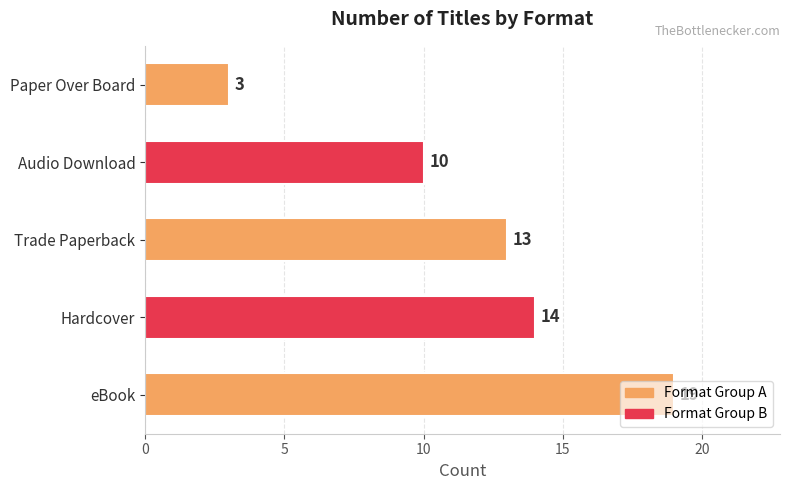

The value at Paper Over Board is 1. True or false?

False